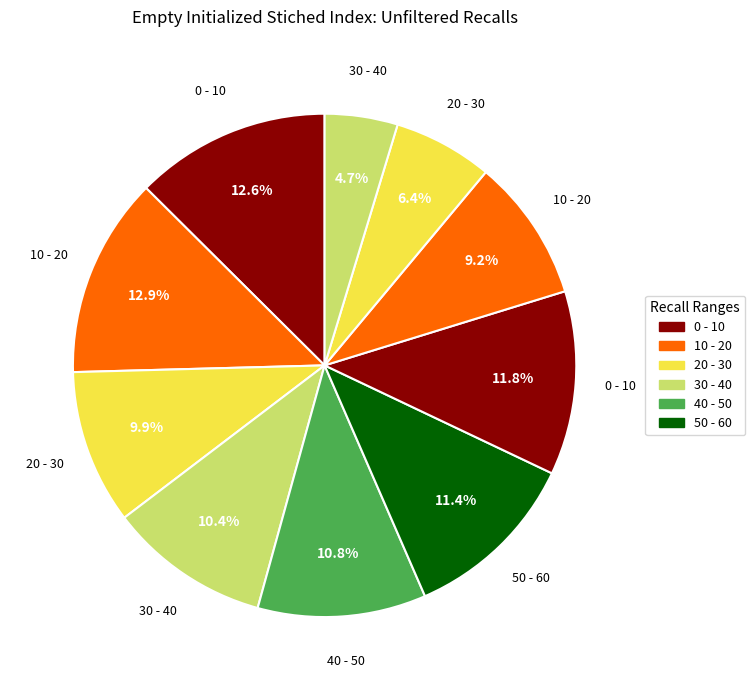

Count the number of slices in the pie.

10